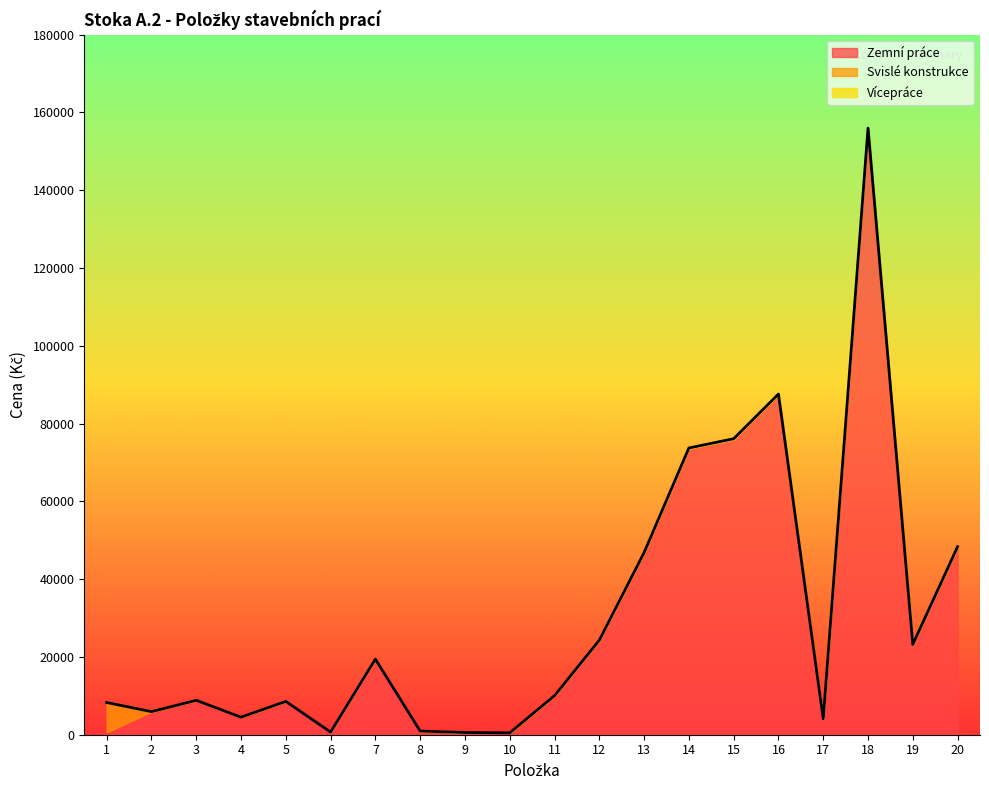

The value of Svislé konstrukce at 17 is -4099.0. True or false?

False